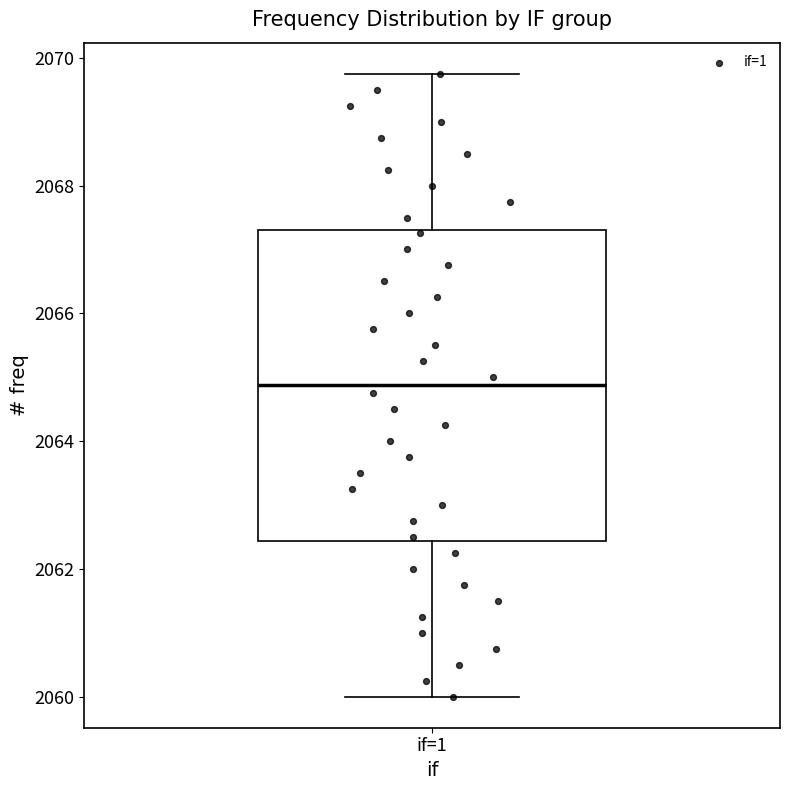

Where does the median line of the box for if=1 sit on the y-axis? The values are not printed on the chart, so give them approximately, as read against the axis.

2064.8